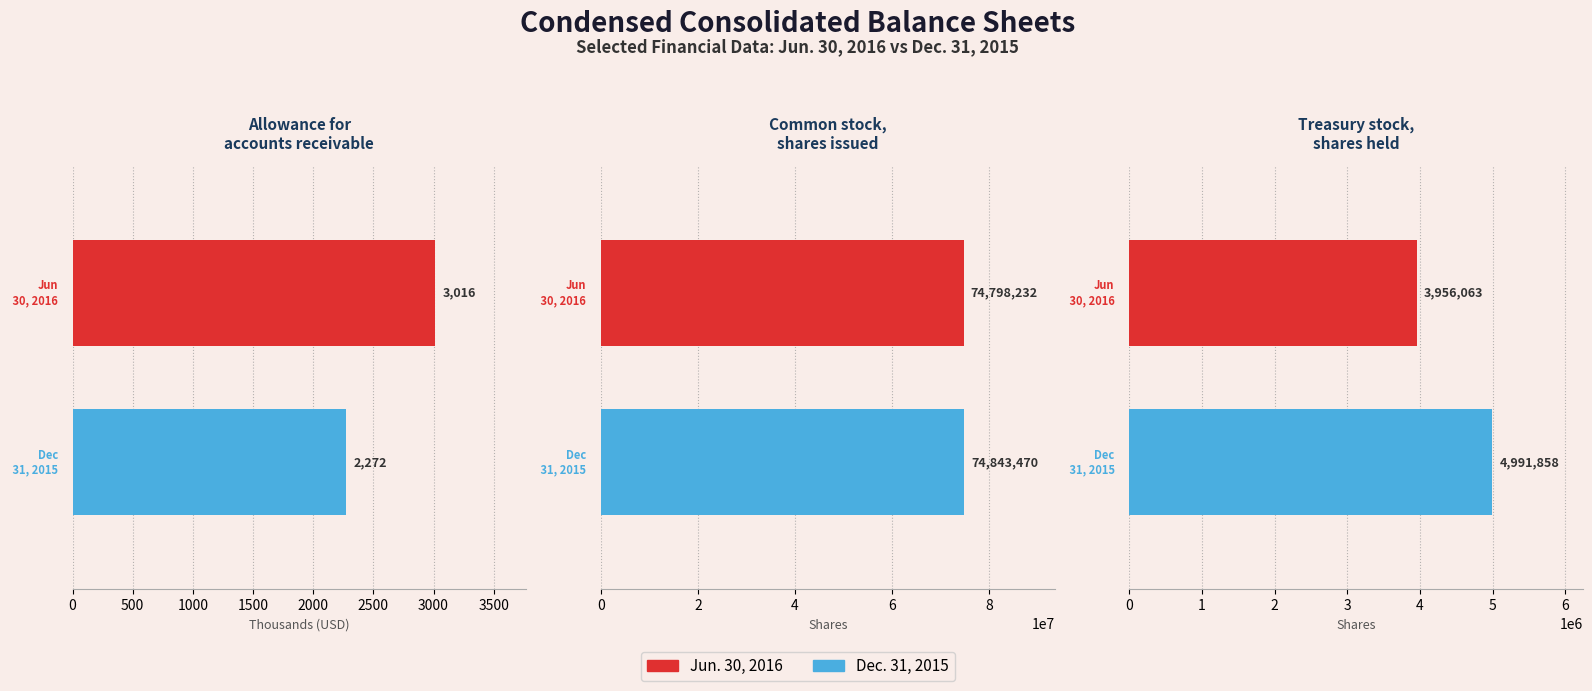

Which series has the largest total across all categories?

Dec. 31, 2015